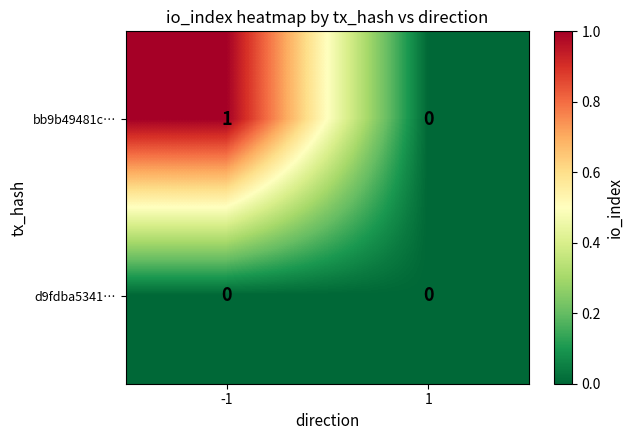

Reading right to left, transcribe all the data shown in this chart.

bb9b49481c…: 0	1
d9fdba5341…: 0	0